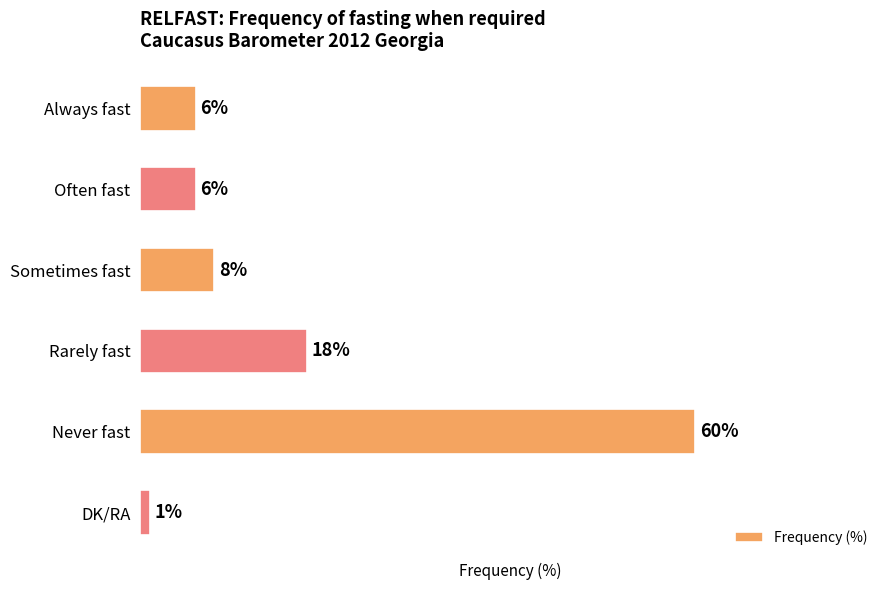

Between Never fast and Rarely fast, which is larger?

Never fast